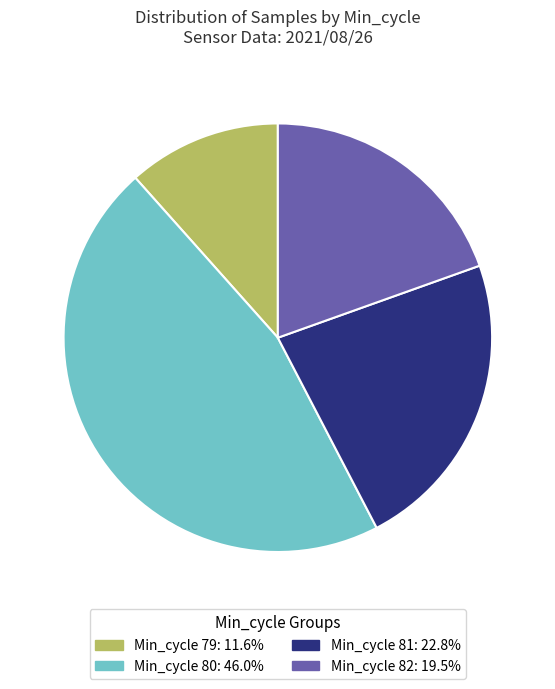

Do Min_cycle 80: 46.0% and Min_cycle 81: 22.8% together represent more than half of the pie?

Yes